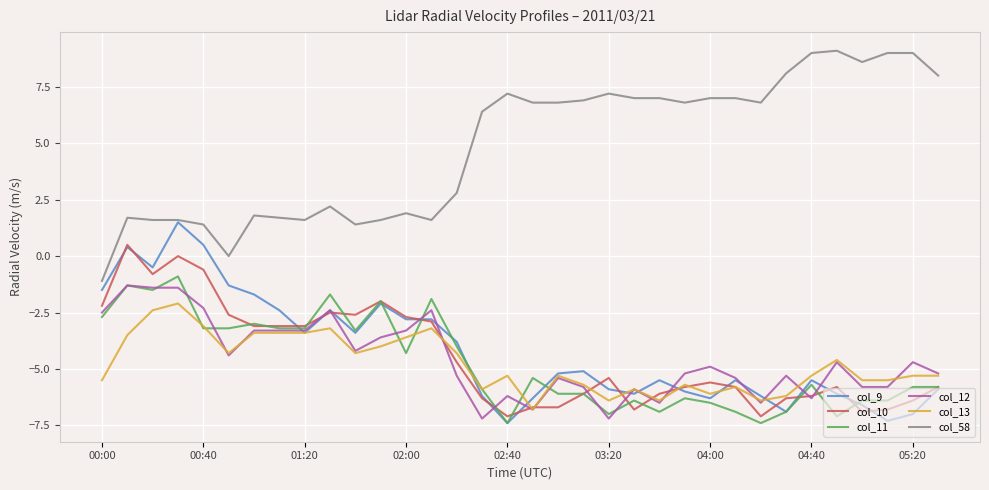

Which series has the widest spread of values?

col_58